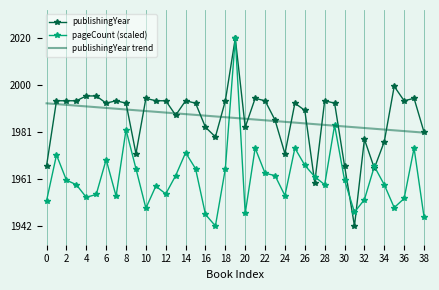

What is the lowest value of the pageCount (scaled) series?

1942.0